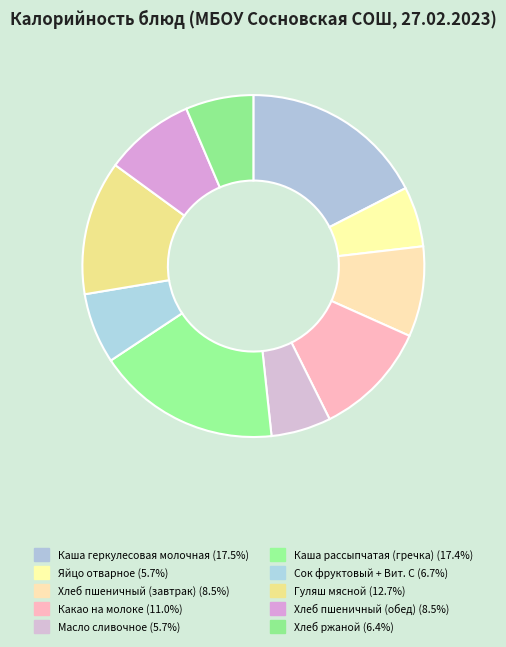

To the nearest percent, what is the combined percentage of Хлеб ржаной and Каша рассыпчатая (гречка)?

24%